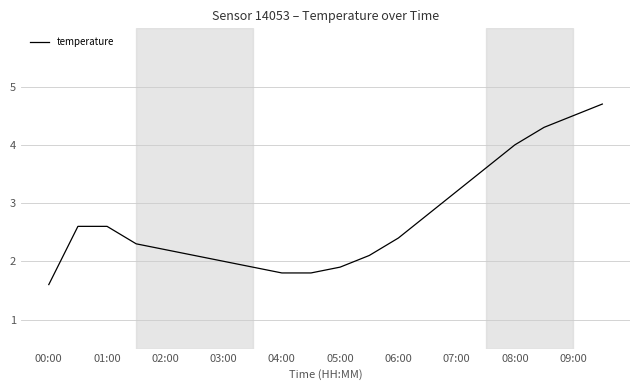

What is the minimum value shown in the chart?

1.6